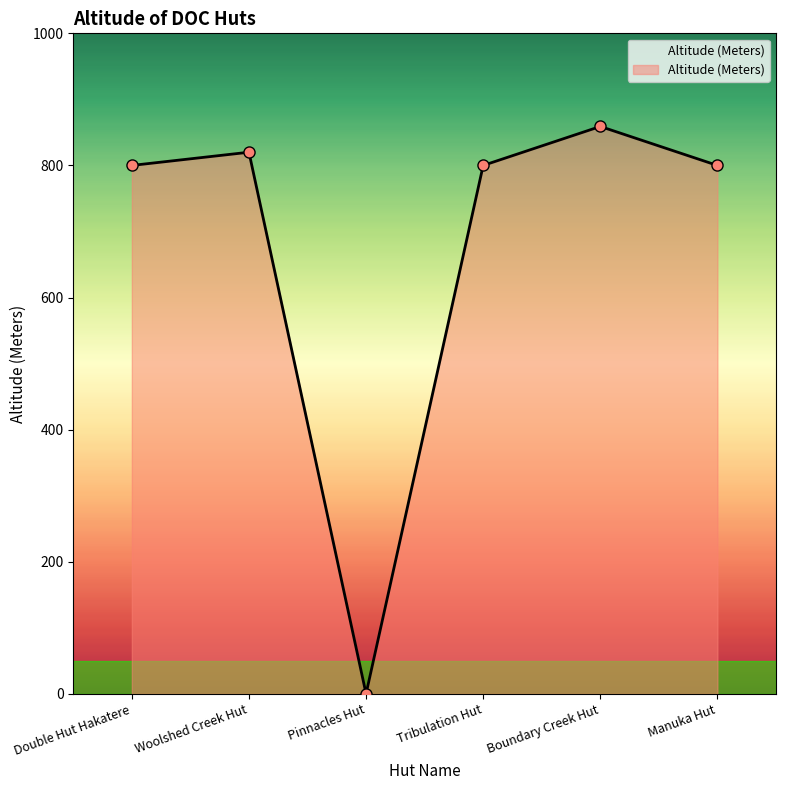

How many points are lower than both their immediate neighbors (excluding endpoints)?

1